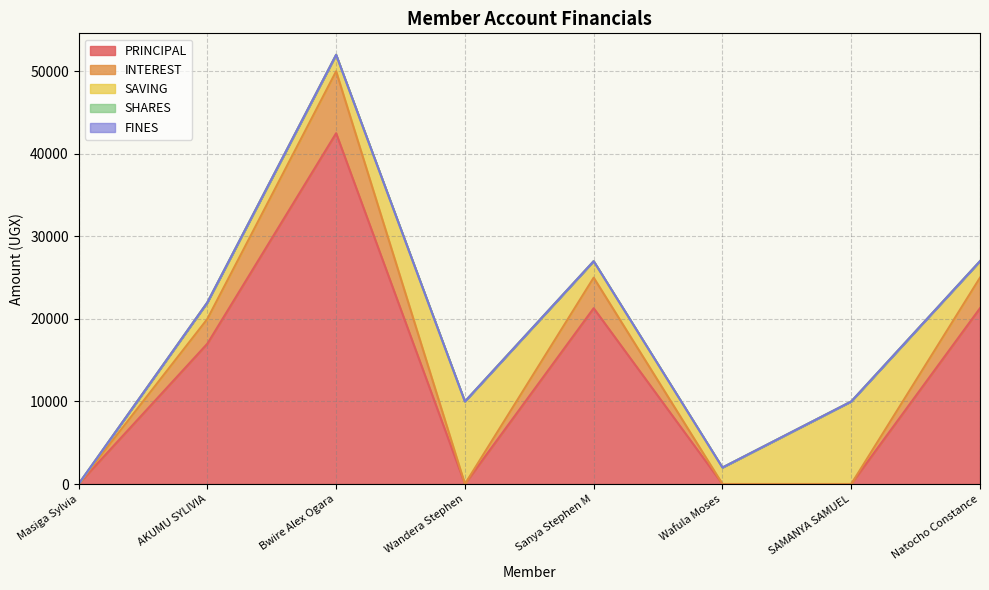

What is the label of the 3rd point from the left?

Bwire Alex Ogara